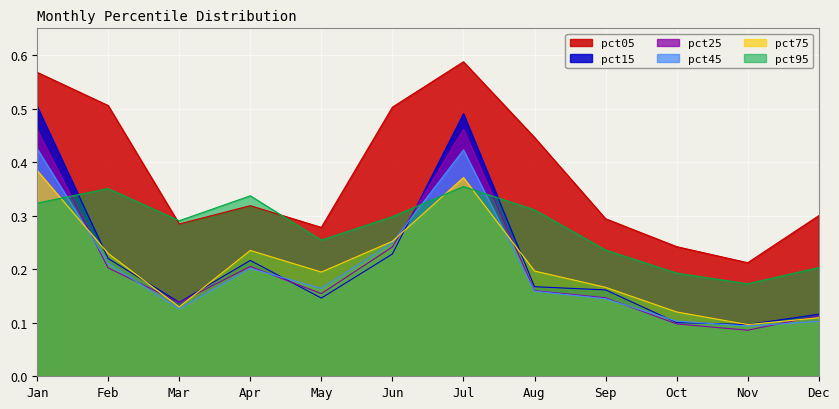

Count the pct45 values in the range 0 to 1.

12